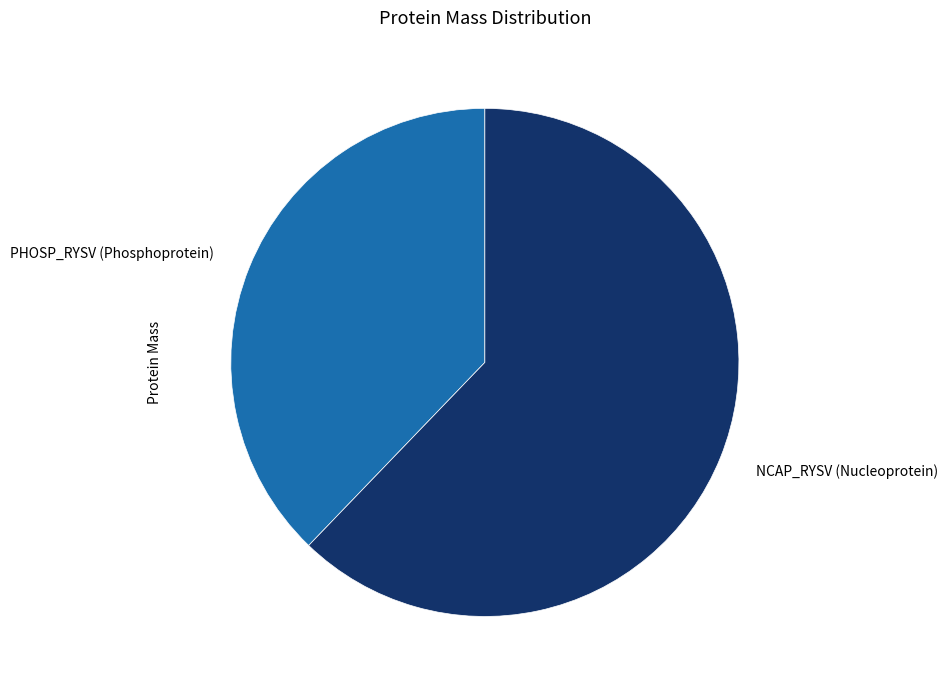

What is the smallest slice in the pie chart?

PHOSP_RYSV (Phosphoprotein)